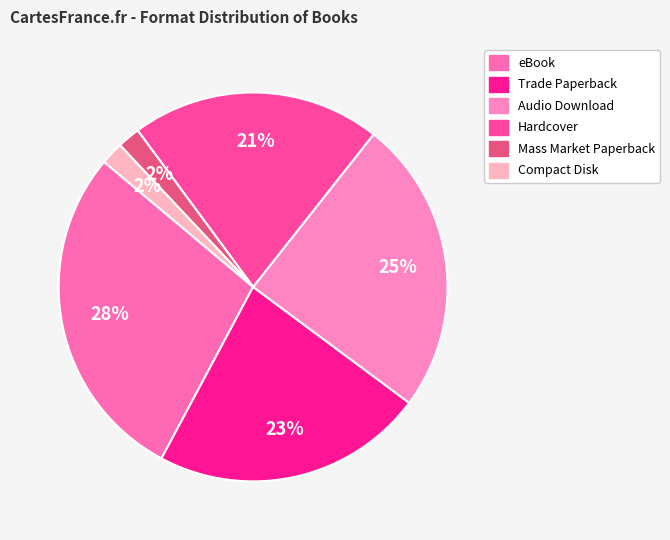

To the nearest percent, what portion does eBook represent?

28%